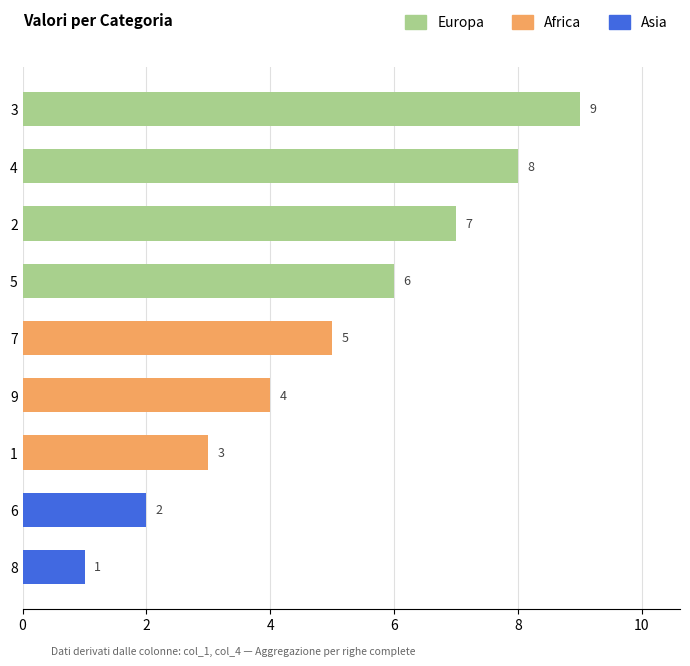

What is the approximate value at 7?

5